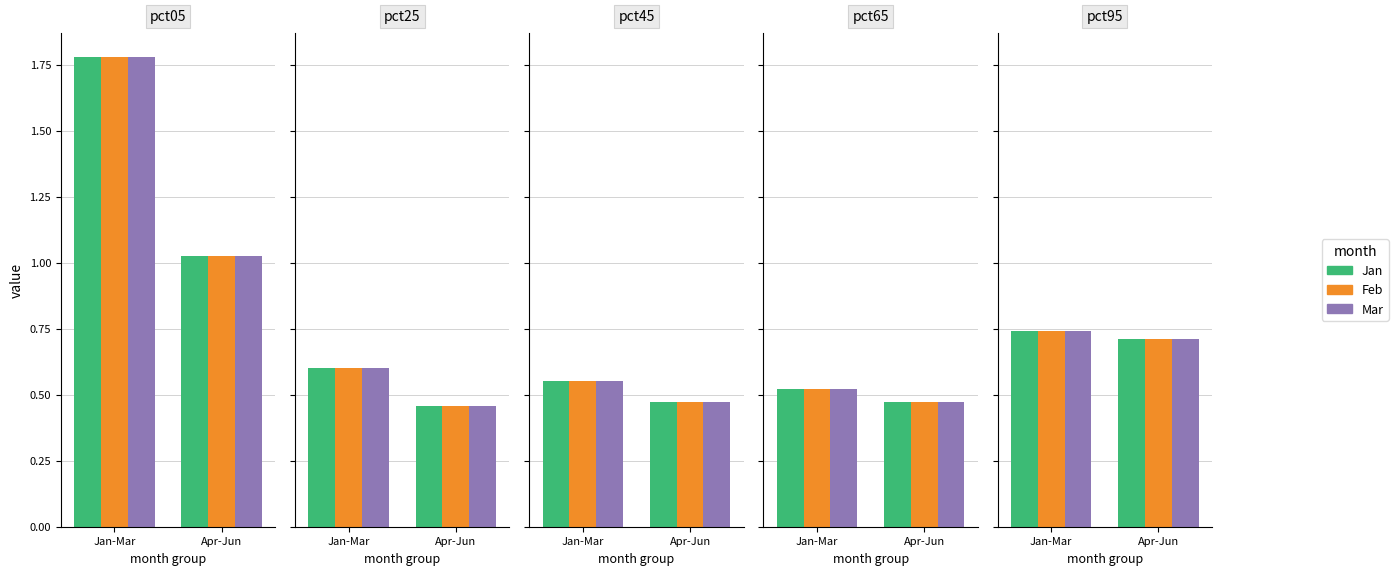

Is it true that Mar equals 0.7 at Apr-Jun?

True